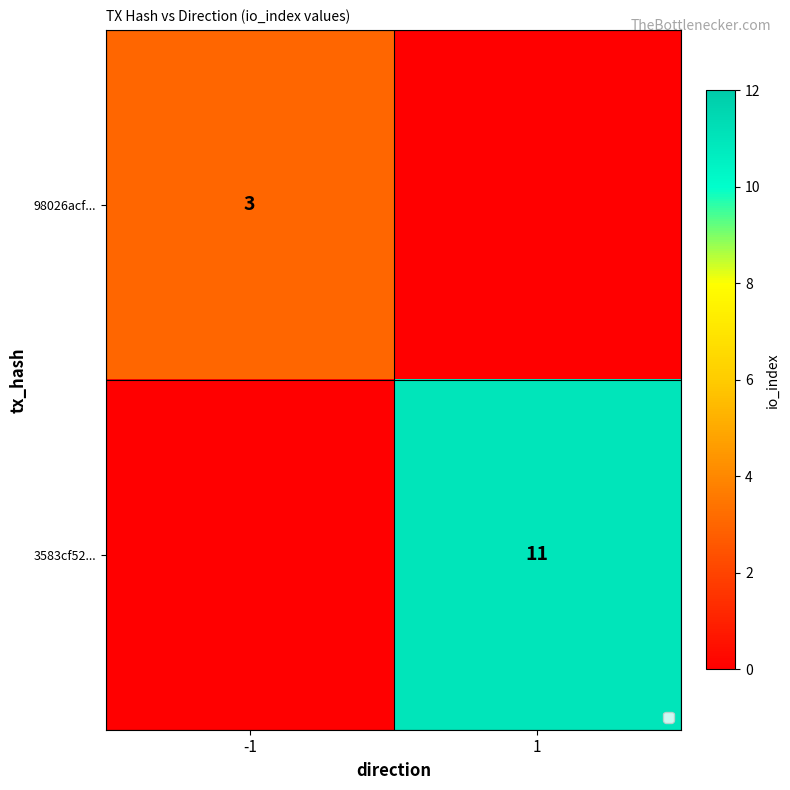

Is it true that 98026acf... equals 3 at -1?

True